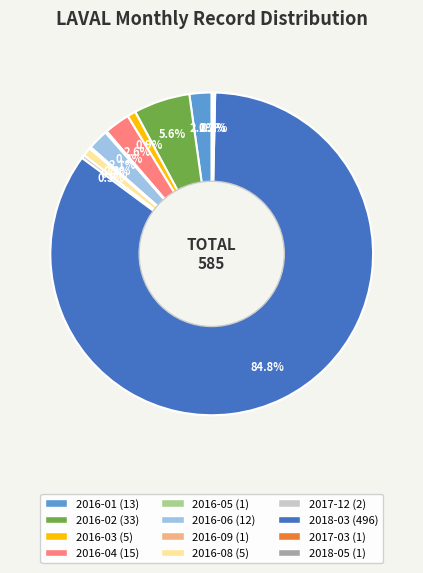

Do 2016-01 and 2016-03 together represent more than half of the pie?

No